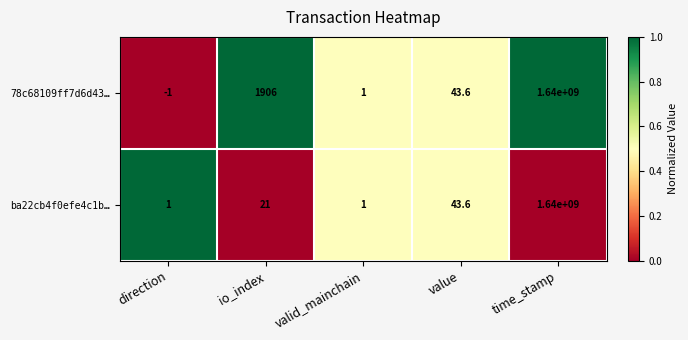

The value of 78c68109ff7d6d43… at direction is -1.0. True or false?

True